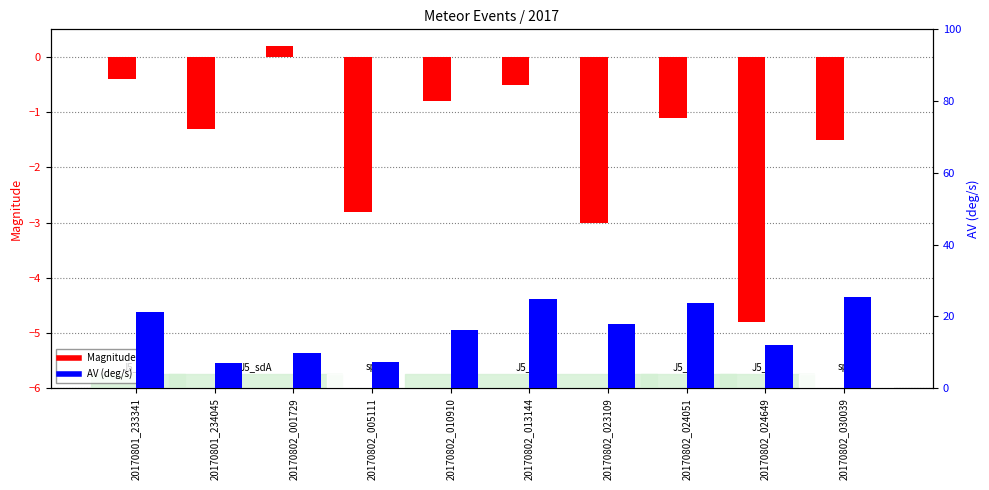

What are all the series names shown in the legend?

Magnitude, AV (deg/s)